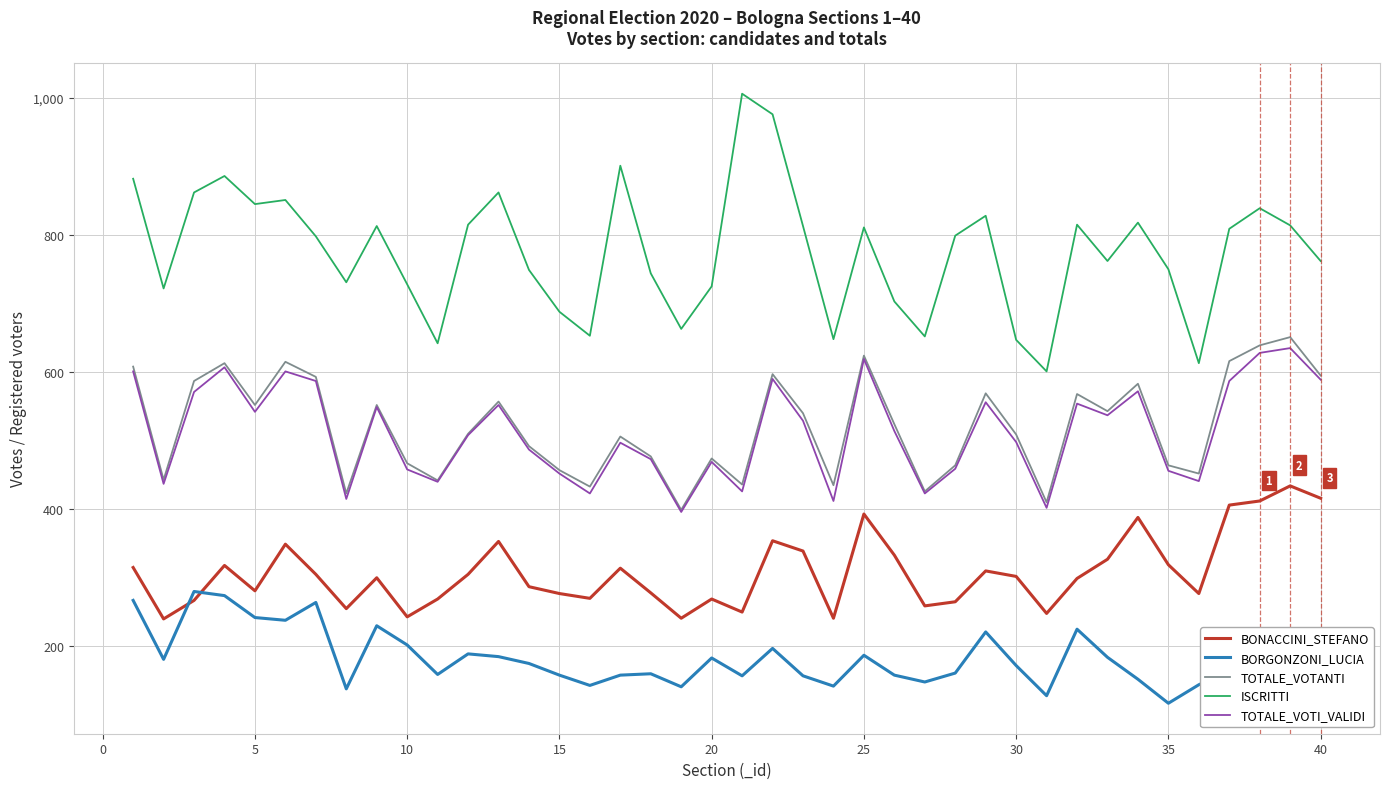

Which series has the widest spread of values?

ISCRITTI